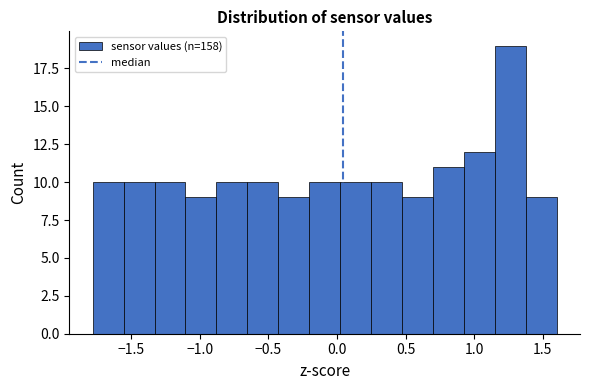

Reading left to right, list every bar in this chart as the range it spans on the x-axis followed by its height. Neither the bar edges nor the heights are printed on the chart, so give them approximately, as read against the axes.

-1.80 to -1.55: 10
-1.55 to -1.35: 10
-1.35 to -1.10: 10
-1.10 to -0.90: 9
-0.90 to -0.65: 10
-0.65 to -0.45: 10
-0.45 to -0.20: 9
-0.20 to 0.00: 10
0.00 to 0.25: 10
0.25 to 0.45: 10
0.45 to 0.70: 9
0.70 to 0.95: 11
0.95 to 1.15: 12
1.15 to 1.40: 19
1.40 to 1.60: 9